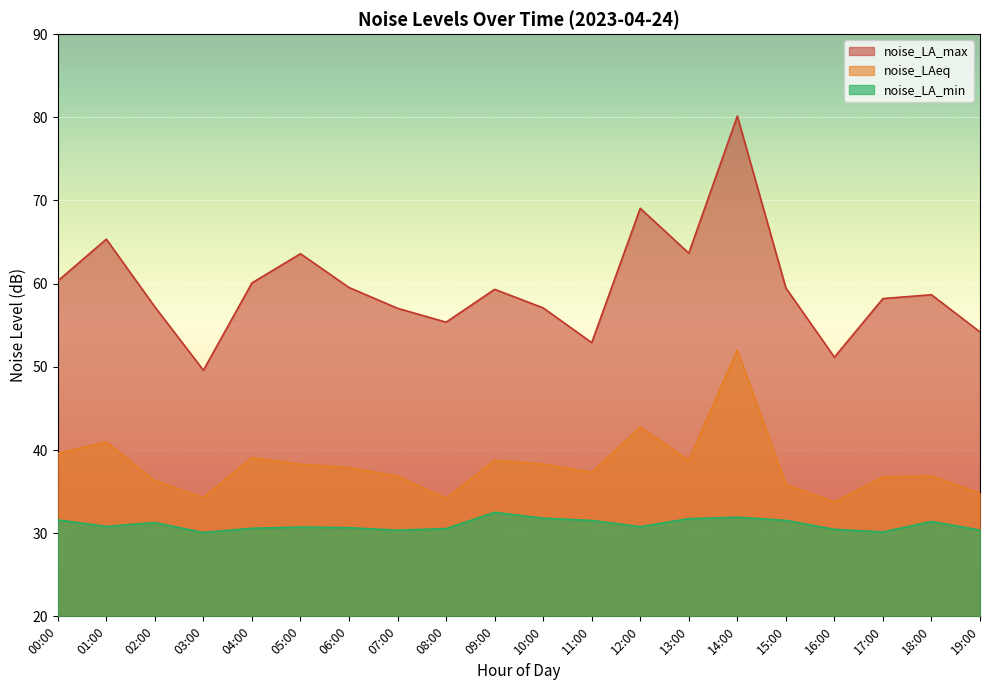

What are all the series names shown in the legend?

noise_LA_max, noise_LAeq, noise_LA_min